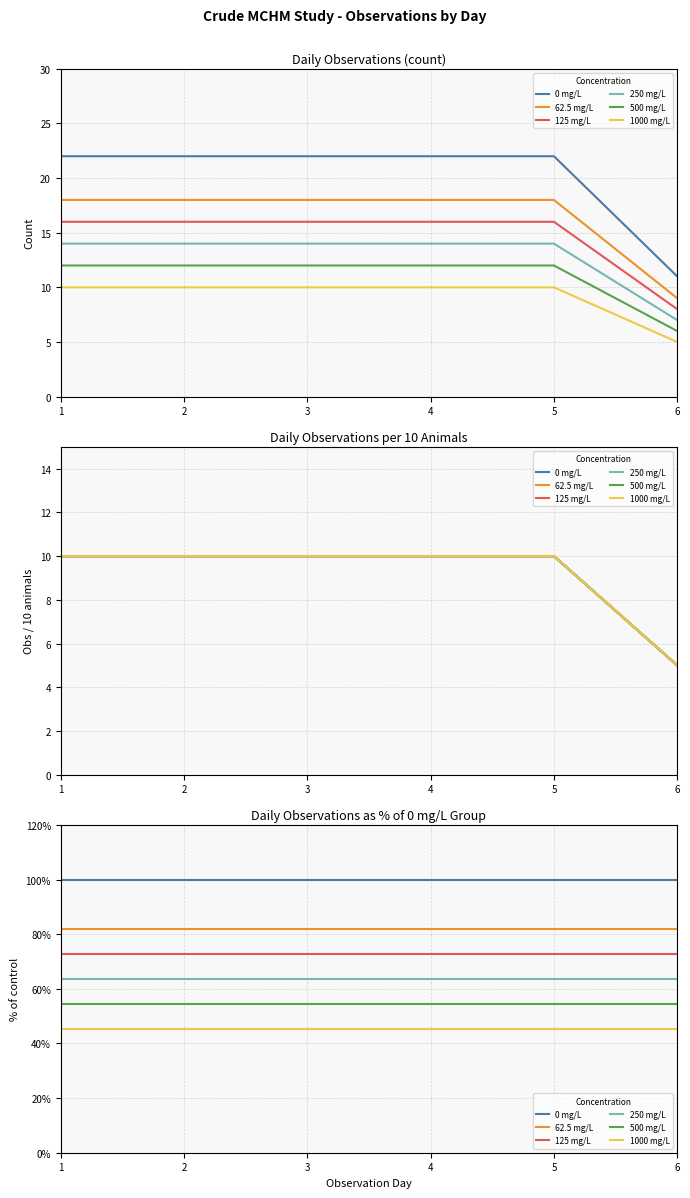

Reading left to right, extract all data points from this chart.

0 mg/L: 1=100.0	2=100.0	3=100.0	4=100.0	5=100.0	6=100.0
62.5 mg/L: 1=81.8	2=81.8	3=81.8	4=81.8	5=81.8	6=81.8
125 mg/L: 1=72.7	2=72.7	3=72.7	4=72.7	5=72.7	6=72.7
250 mg/L: 1=63.6	2=63.6	3=63.6	4=63.6	5=63.6	6=63.6
500 mg/L: 1=54.5	2=54.5	3=54.5	4=54.5	5=54.5	6=54.5
1000 mg/L: 1=45.5	2=45.5	3=45.5	4=45.5	5=45.5	6=45.5